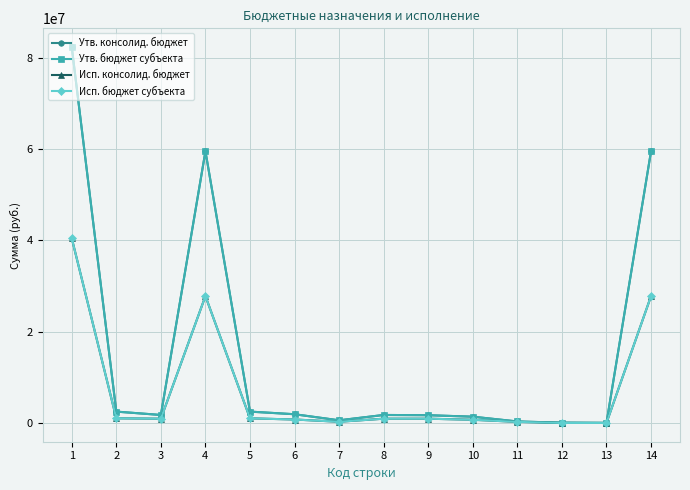

Which series has the widest spread of values?

Утв. консолид. бюджет